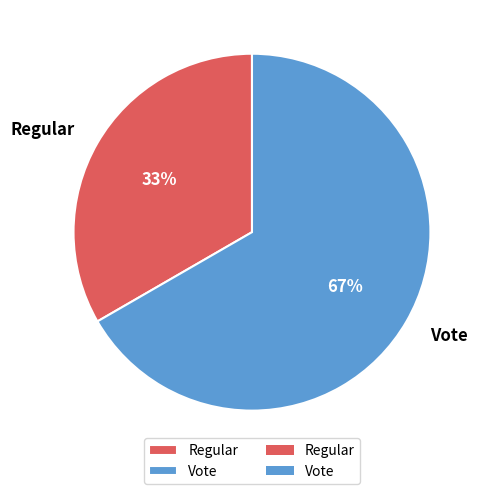

Is it true that Vote is 72% of the pie?

False